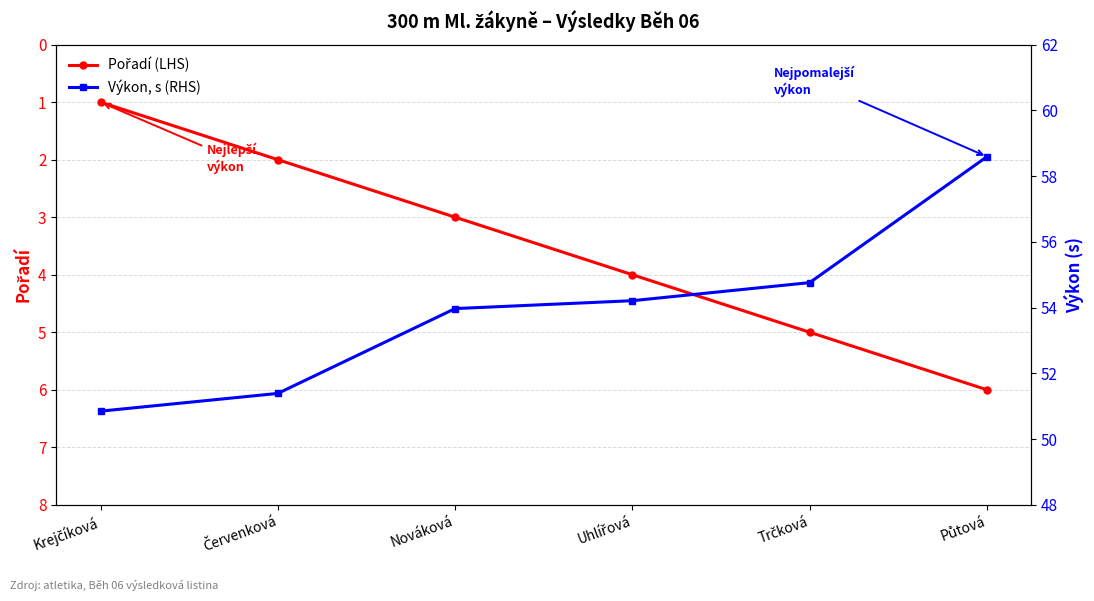

What is the sum of all Výkon, s (RHS) values?

323.8